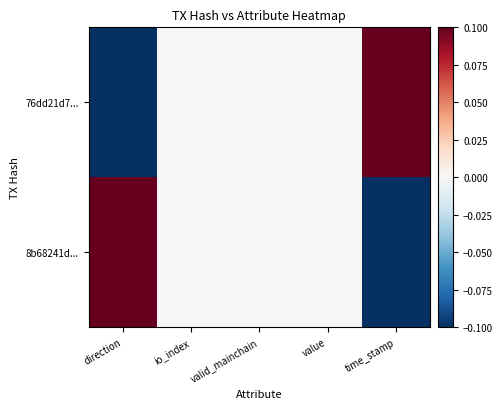

What is the greatest value displayed?

0.1